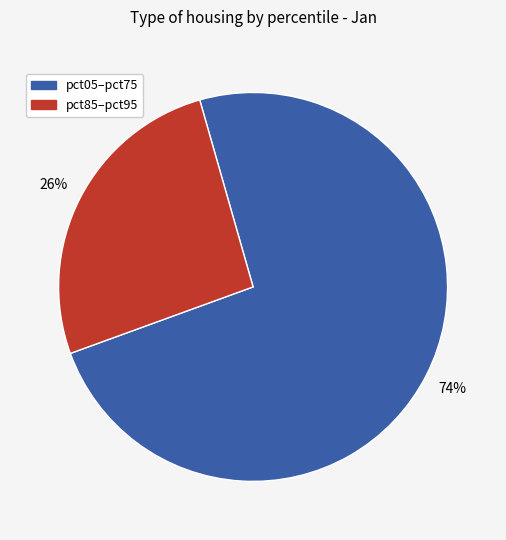

To the nearest percent, what is the average slice percentage?

50%